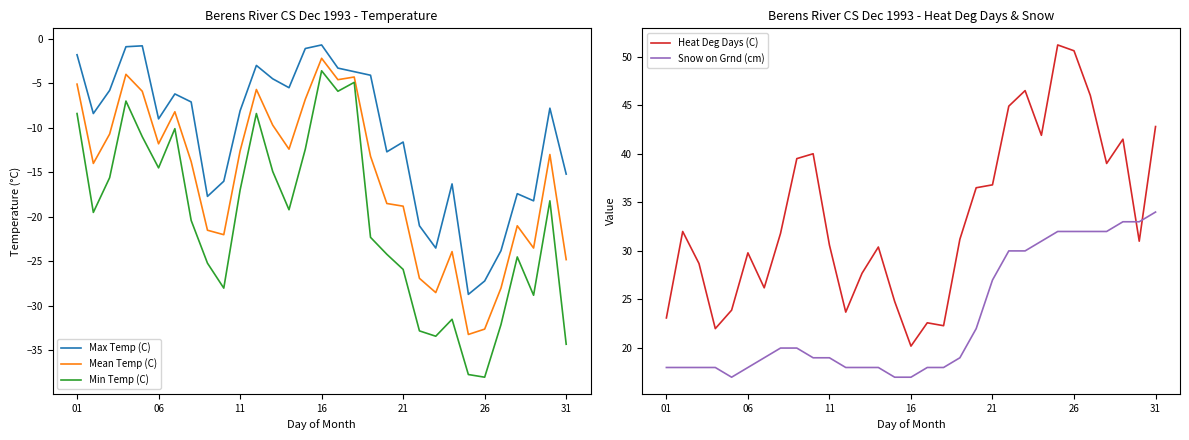

How many values in the Mean Temp (C) series are below -13?

16